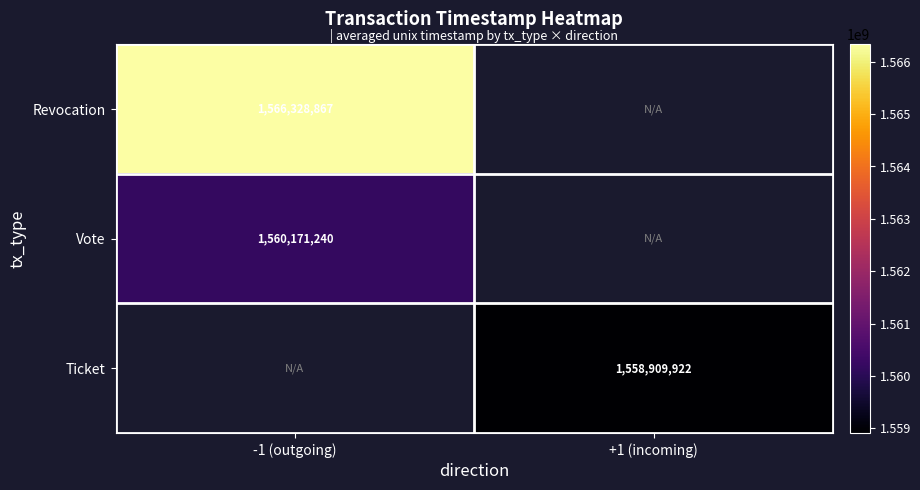

Is the value of Vote at -1 (outgoing) greater than the value of Ticket at +1 (incoming)?

Yes